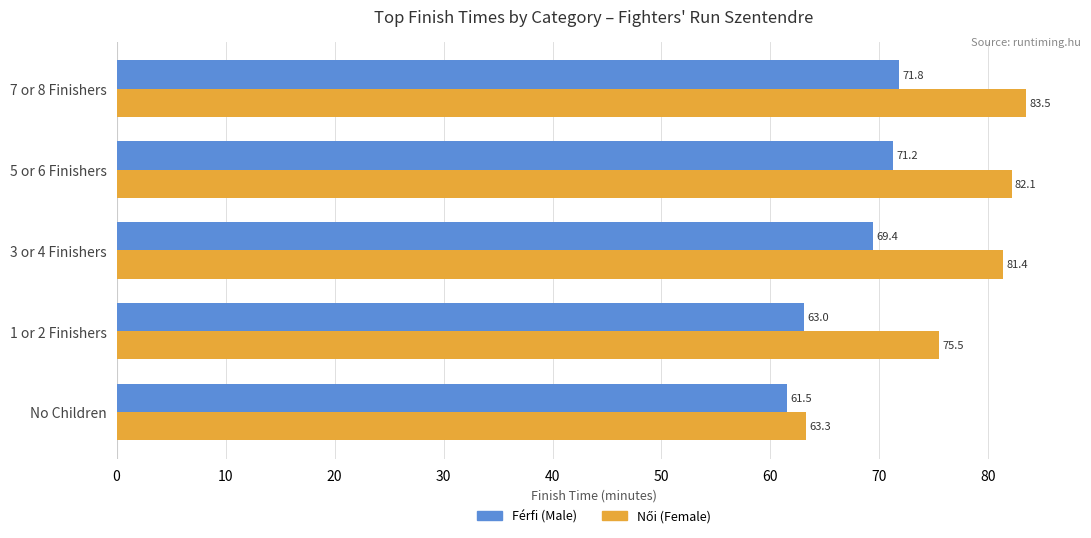

Between 1 or 2 Finishers and 5 or 6 Finishers, which series saw the biggest shift?

Férfi (Male)